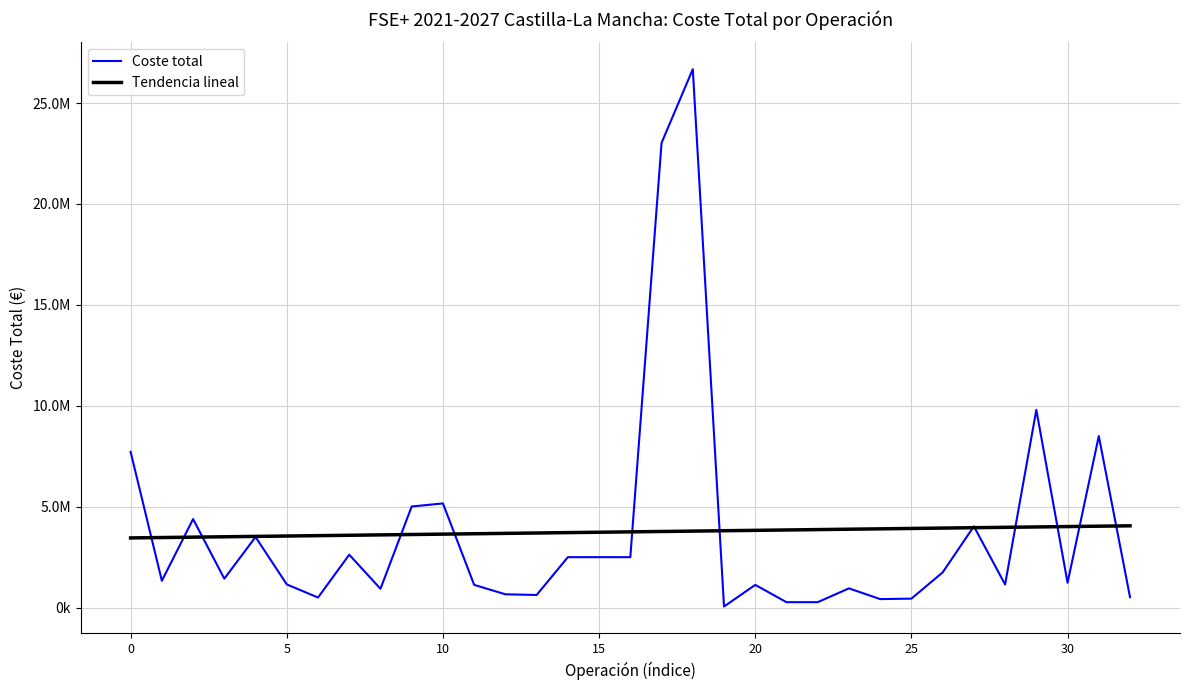

Reading left to right, what are all the values shown in this chart?

Coste total: 7717400.0	1330000.0	4386600.0	1435000.0	3500000.0	1150000.0	500000.0	2622557.7	932818.9	5011340.1	5163260.9	1126586.4	659901.8	626071.6	2500000.0	2500000.0	2500000.0	23026170.0	26679108.0	53400.0	1126701.0	269413.6	269413.5	953927.1	422236.0	445471.6	1744450.0	4027458.0	1145776.4	9800000.0	1232708.2	8500000.0	516250.0
Tendencia lineal: 3453906.6	3472647.3	3491388.0	3510128.7	3528869.5	3547610.2	3566350.9	3585091.7	3603832.4	3622573.1	3641313.8	3660054.6	3678795.3	3697536.0	3716276.8	3735017.5	3753758.2	3772498.9	3791239.7	3809980.4	3828721.1	3847461.9	3866202.6	3884943.3	3903684.0	3922424.8	3941165.5	3959906.2	3978647.0	3997387.7	4016128.4	4034869.1	4053609.9